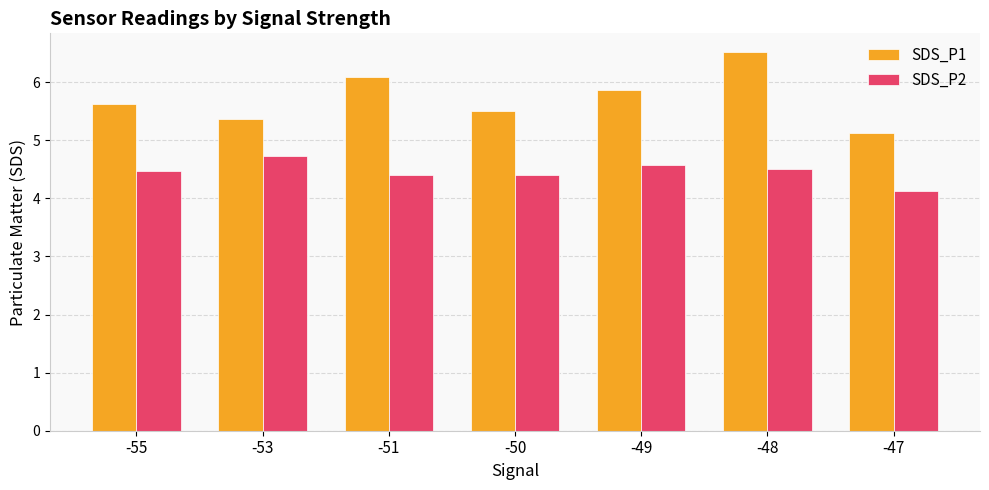

At which category does the chart reach its minimum across all series?

-47